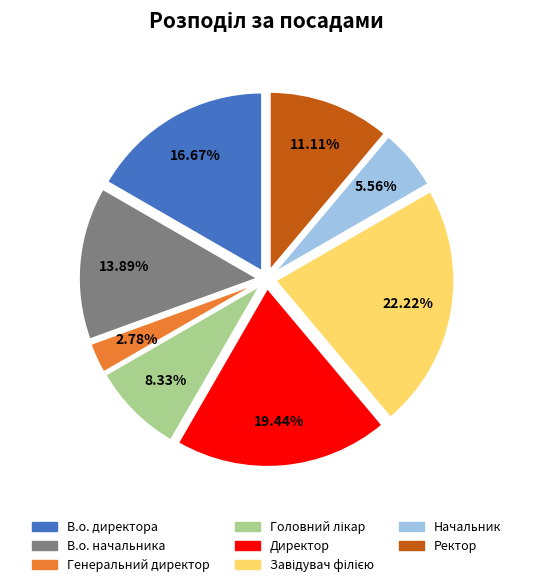

To the nearest percent, what is the combined percentage of Директор and Начальник?

25%